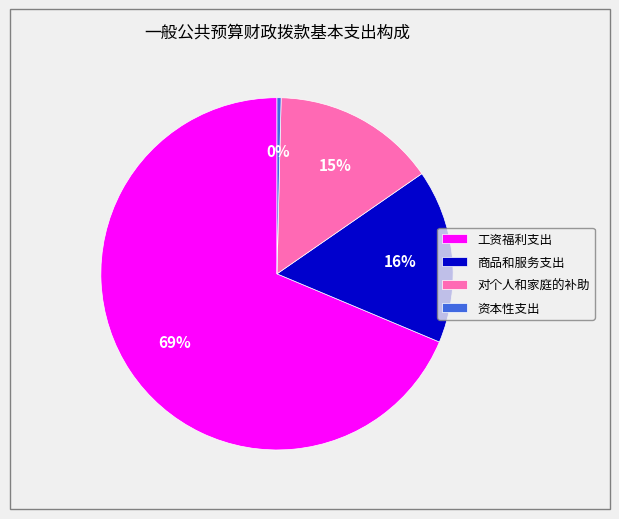

Does any single category account for the majority?

Yes